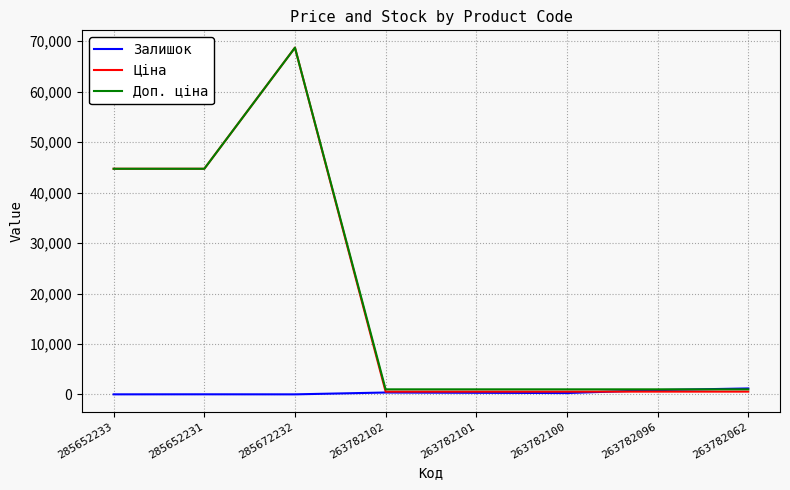

Count the number of categories in the chart.

8